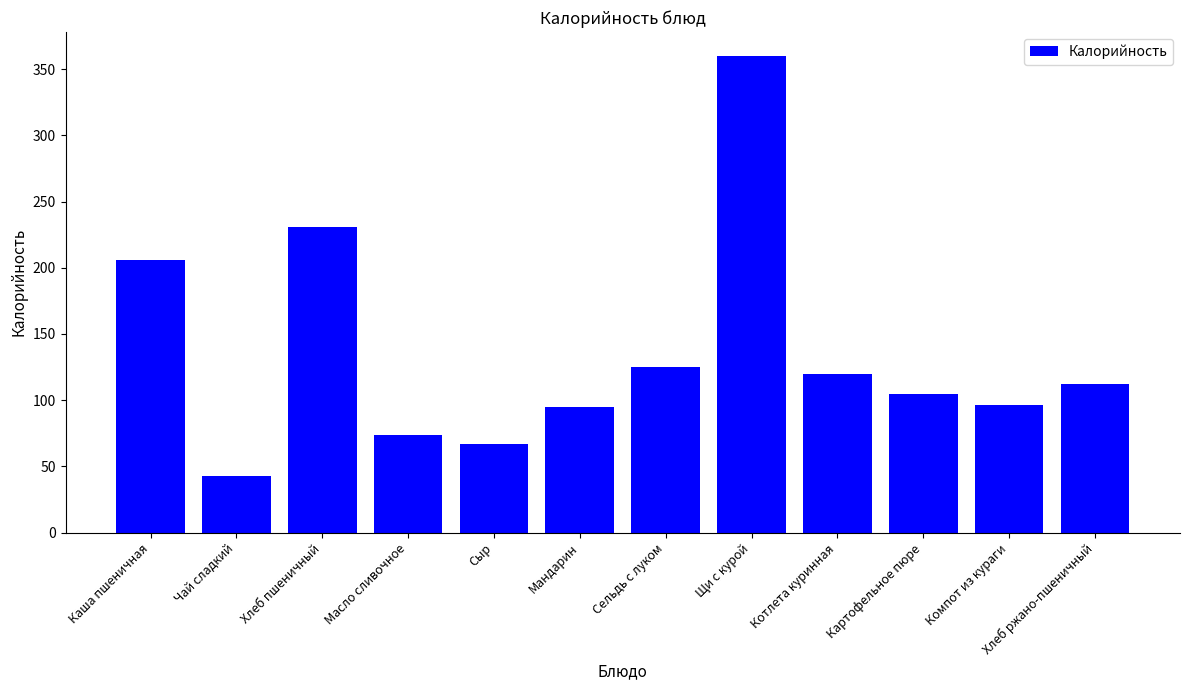

What position from the left is Картофельное пюре?

10